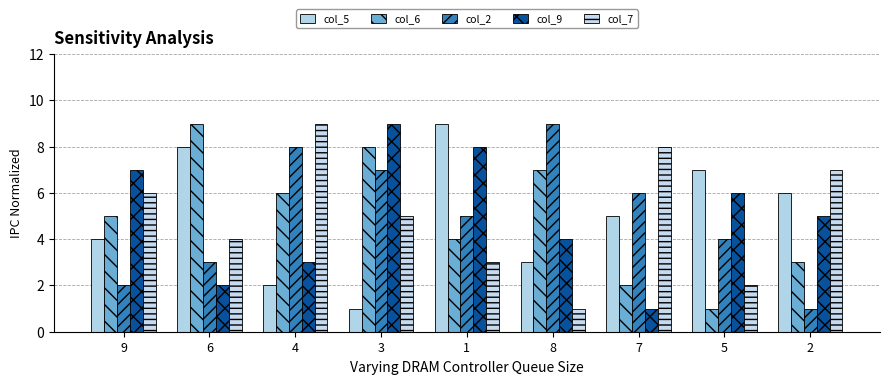

Rank the categories by col_6 value from highest to lowest.

6, 3, 8, 4, 9, 1, 2, 7, 5